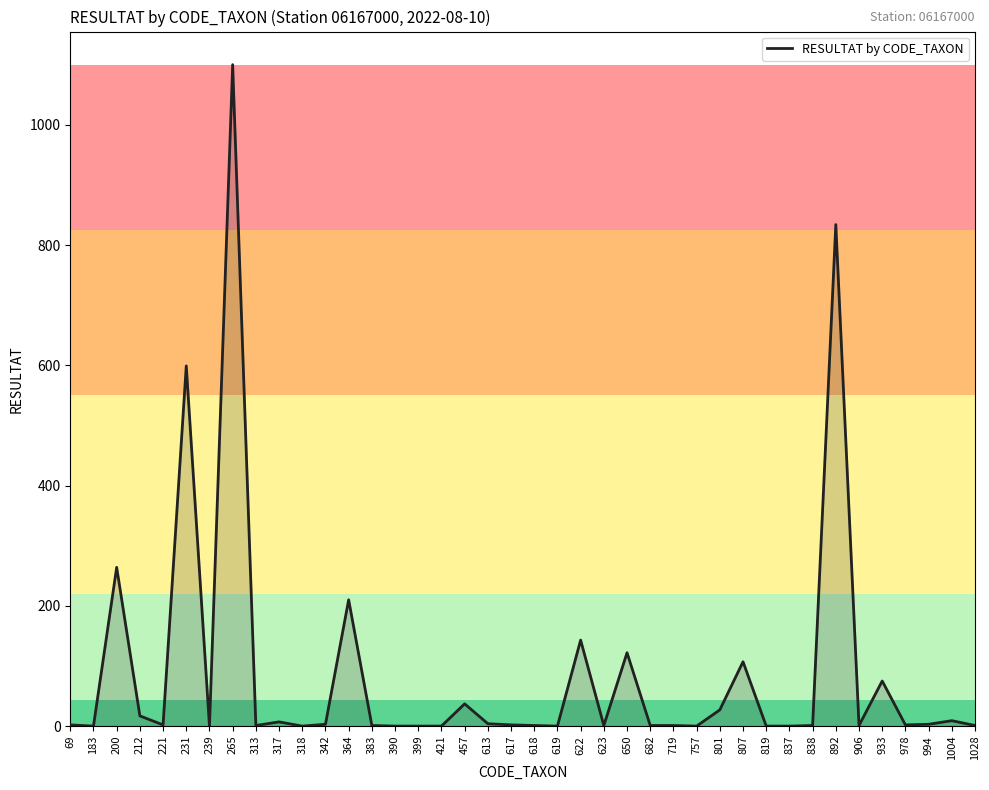

The value at 265 is 1650. True or false?

False